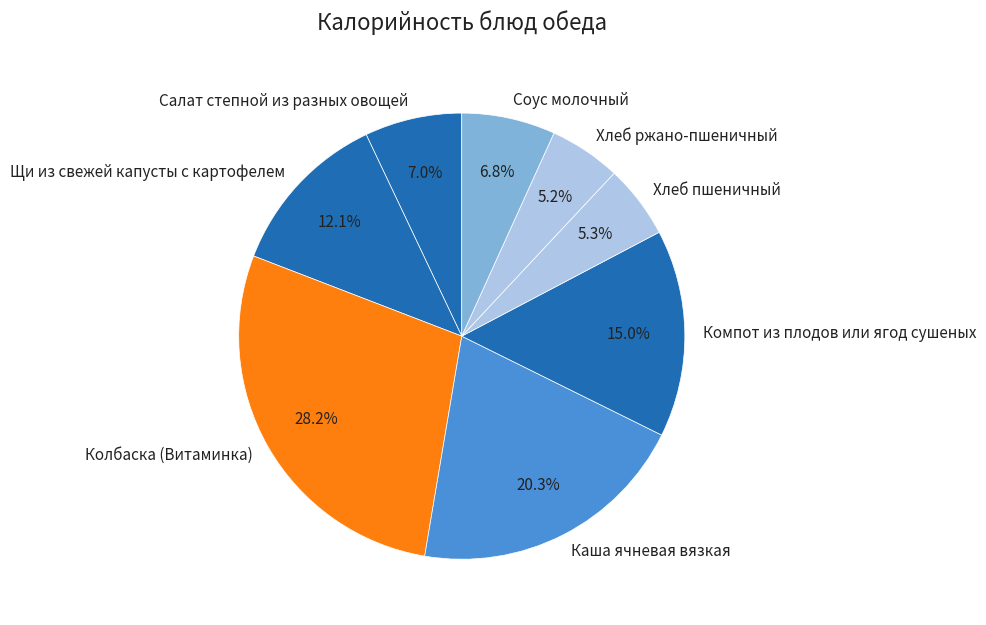

Is Каша ячневая вязкая the majority of the pie?

No